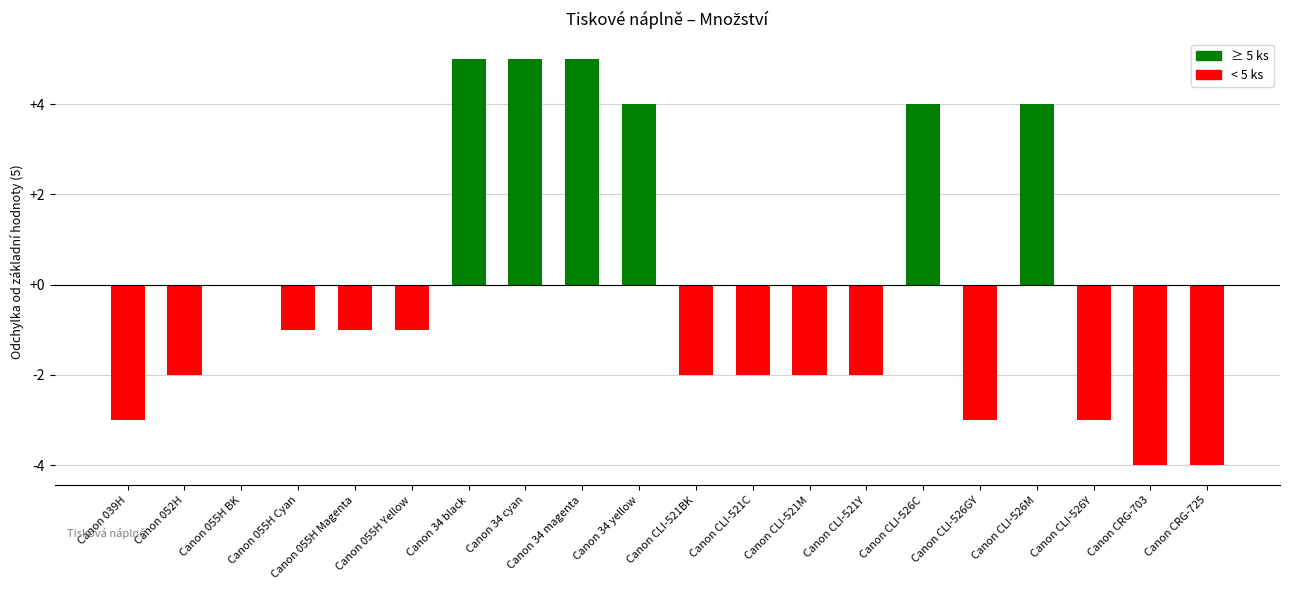

Reading left to right, what are all the values shown in this chart?

Canon 039H=-3	Canon 052H=-2	Canon 055H BK=0	Canon 055H Cyan=-1	Canon 055H Magenta=-1	Canon 055H Yellow=-1	Canon 34 black=5	Canon 34 cyan=5	Canon 34 magenta=5	Canon 34 yellow=4	Canon CLI-521BK=-2	Canon CLI-521C=-2	Canon CLI-521M=-2	Canon CLI-521Y=-2	Canon CLI-526C=4	Canon CLI-526GY=-3	Canon CLI-526M=4	Canon CLI-526Y=-3	Canon CRG-703=-4	Canon CRG-725=-4